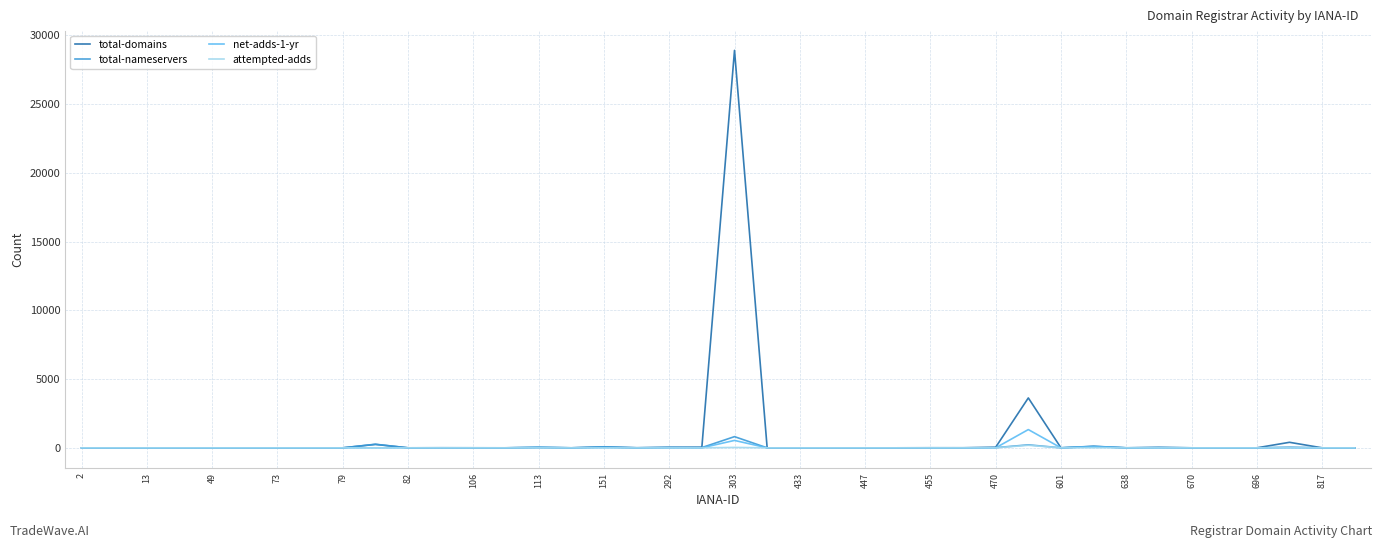

Which series has the widest spread of values?

total-domains